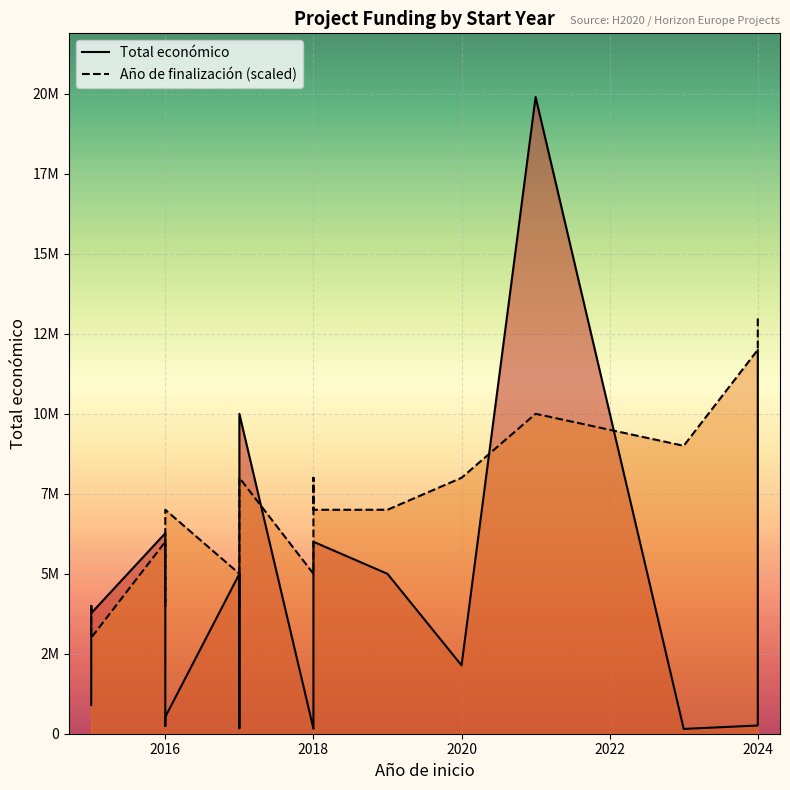

How many series are shown in this chart?

2